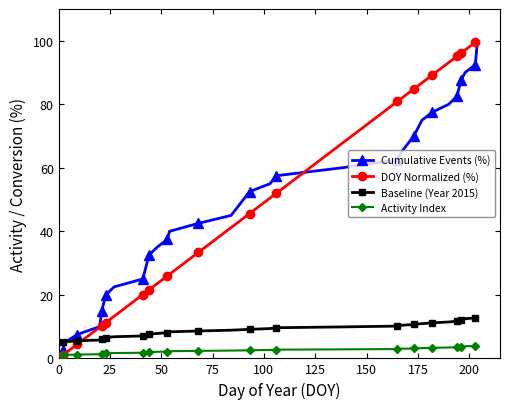

Does the chart have visible grid lines?

No